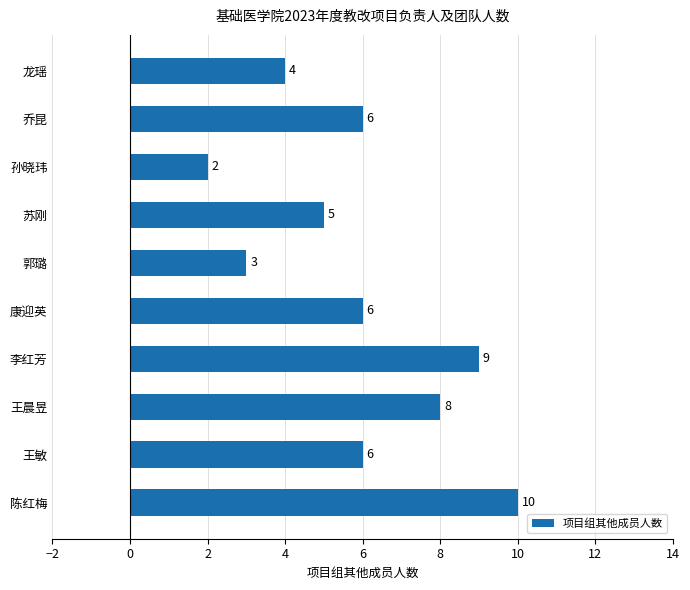

The chart shows a value of 2 at 孙晓玮. True or false?

True